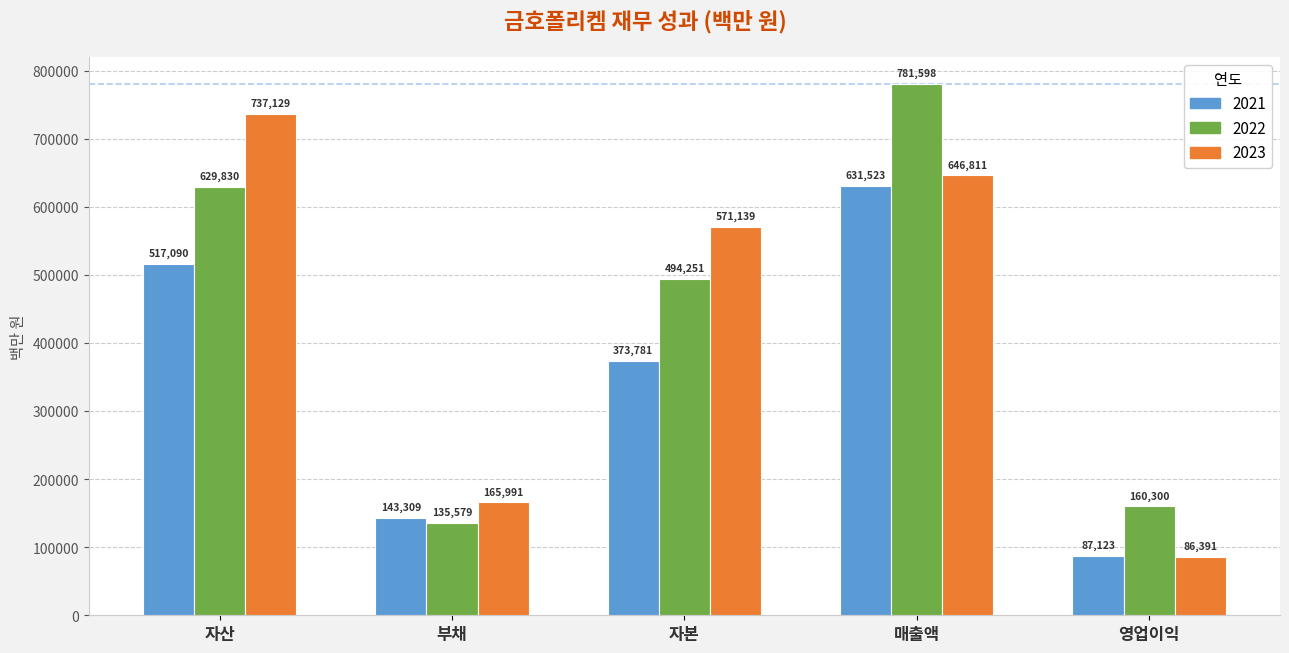

What are all the series names shown in the legend?

2021, 2022, 2023